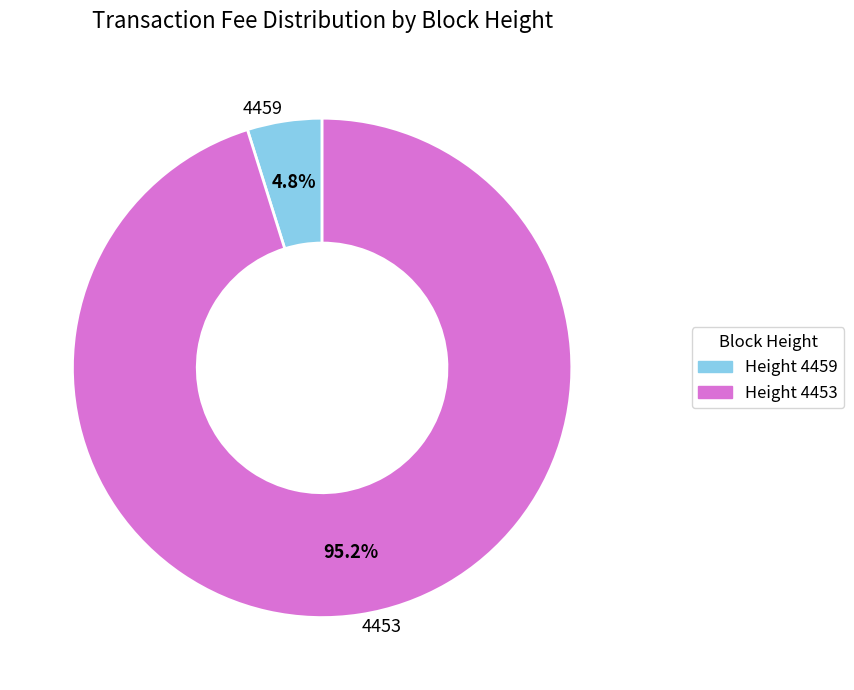

To the nearest percent, what is the combined percentage of 4459 and 4453?

100%